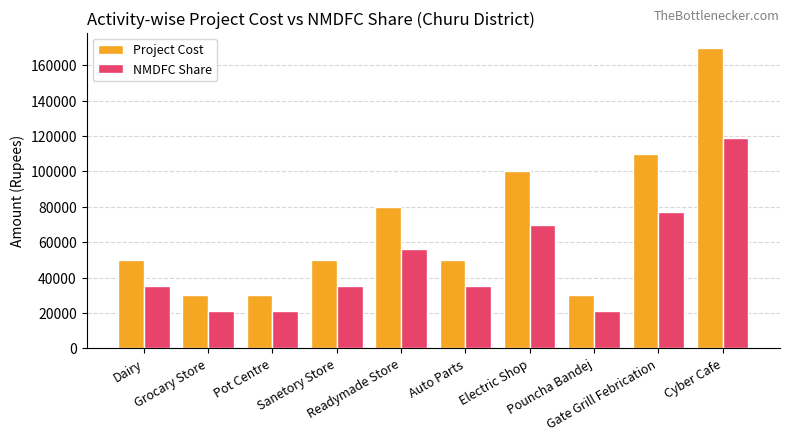

Read the Project Cost value at Auto Parts, to the nearest 50.

50000